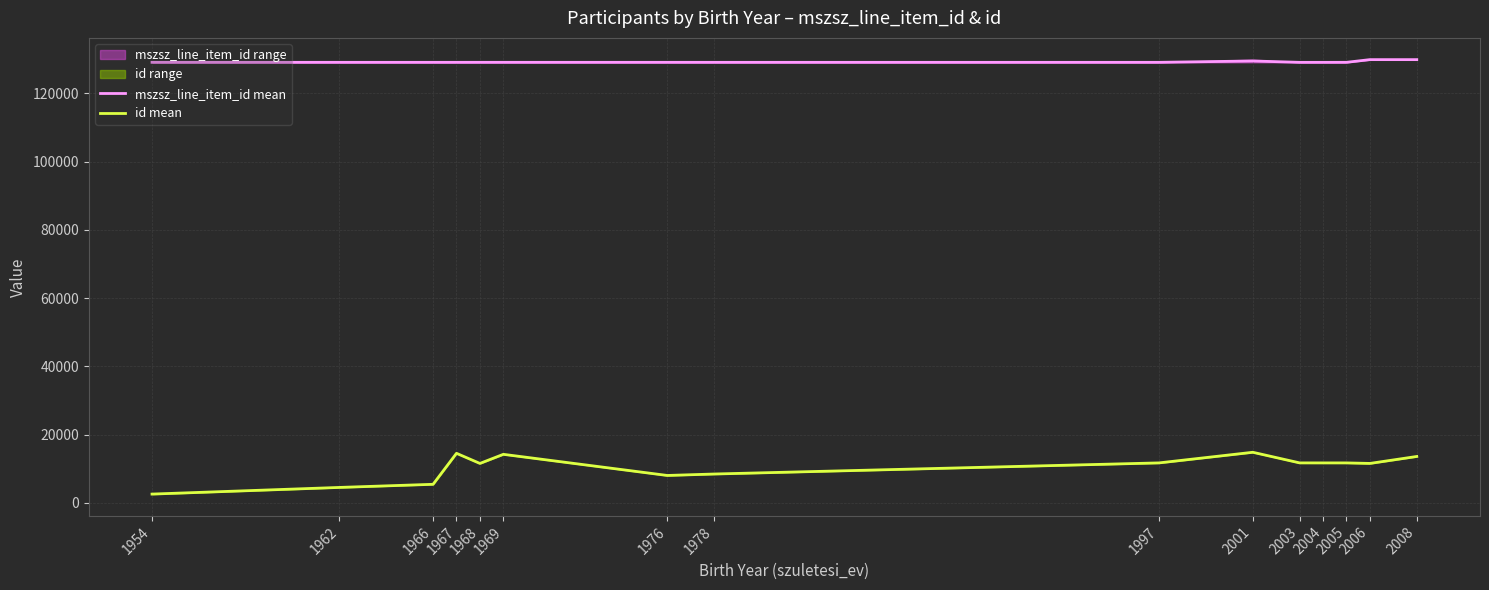

The value of mszsz_line_item_id mean at 2001 is 129503.0. True or false?

True